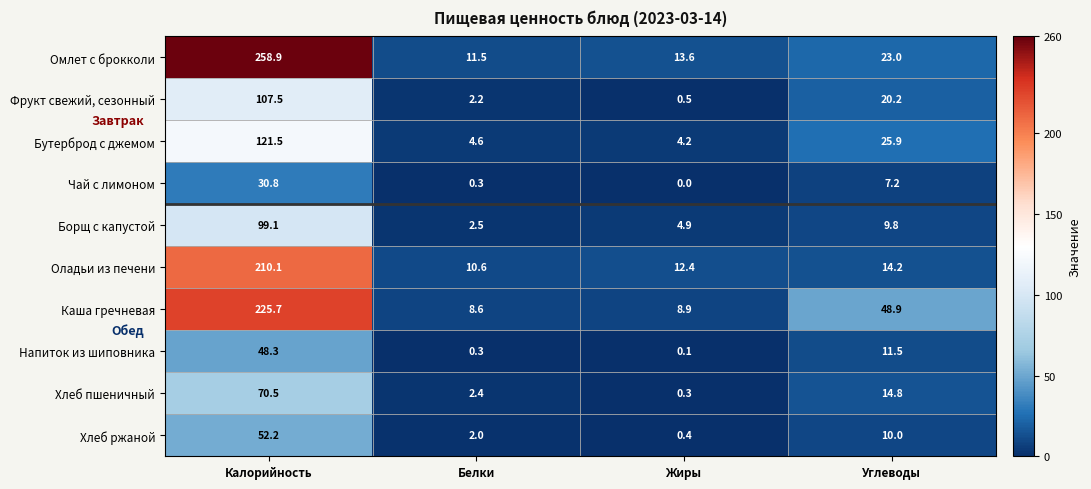

True or false: Омлет с брокколи has a value of 17.3 at Белки.

False